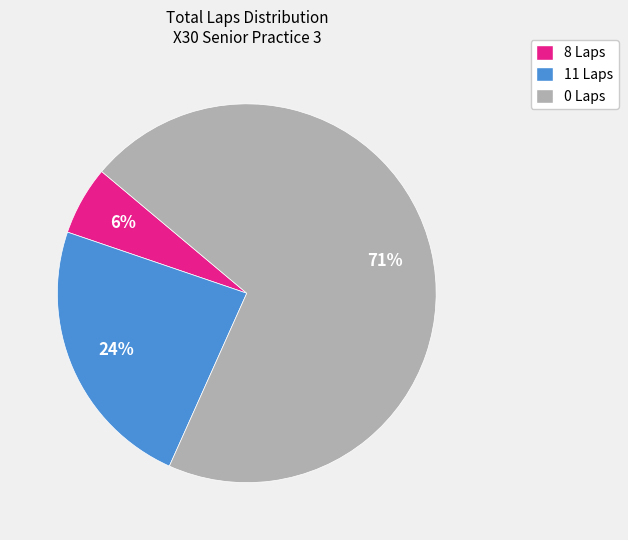

Is there any slice that represents more than half of the pie?

Yes